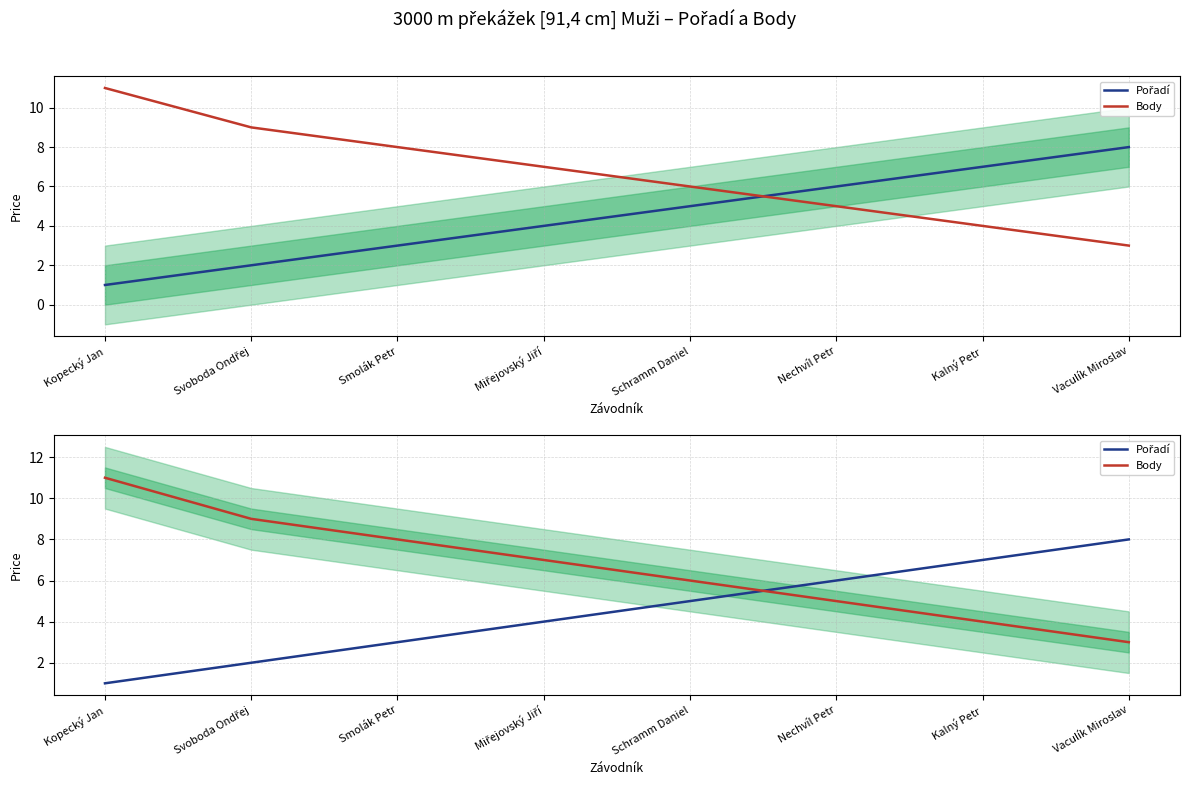

What is the label of the 1st point from the left?

Kopecký Jan